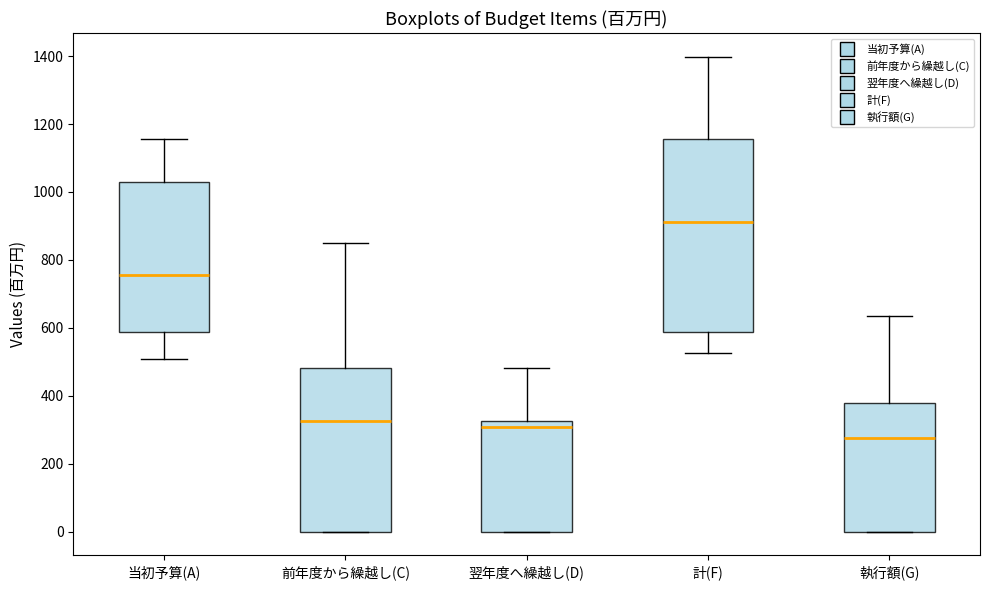

Which box has the highest median line?

計(F)